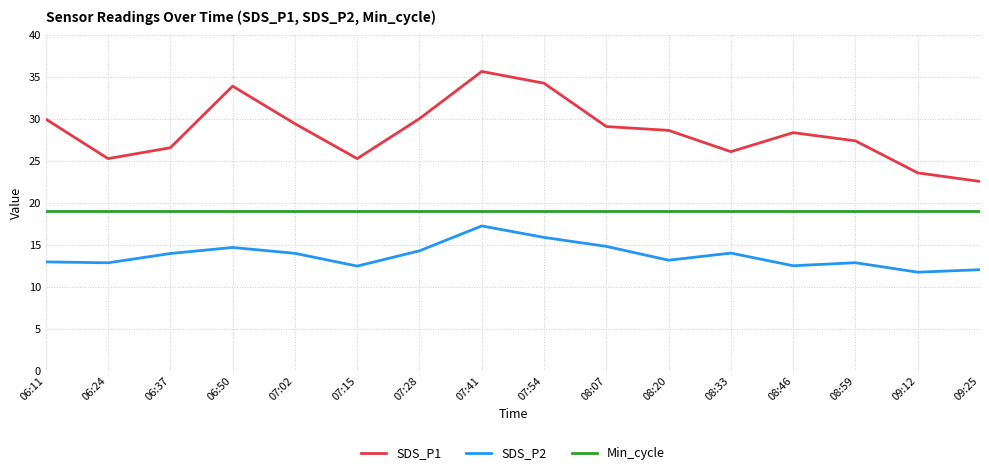

At which category is the sum across all series the highest?

07:41